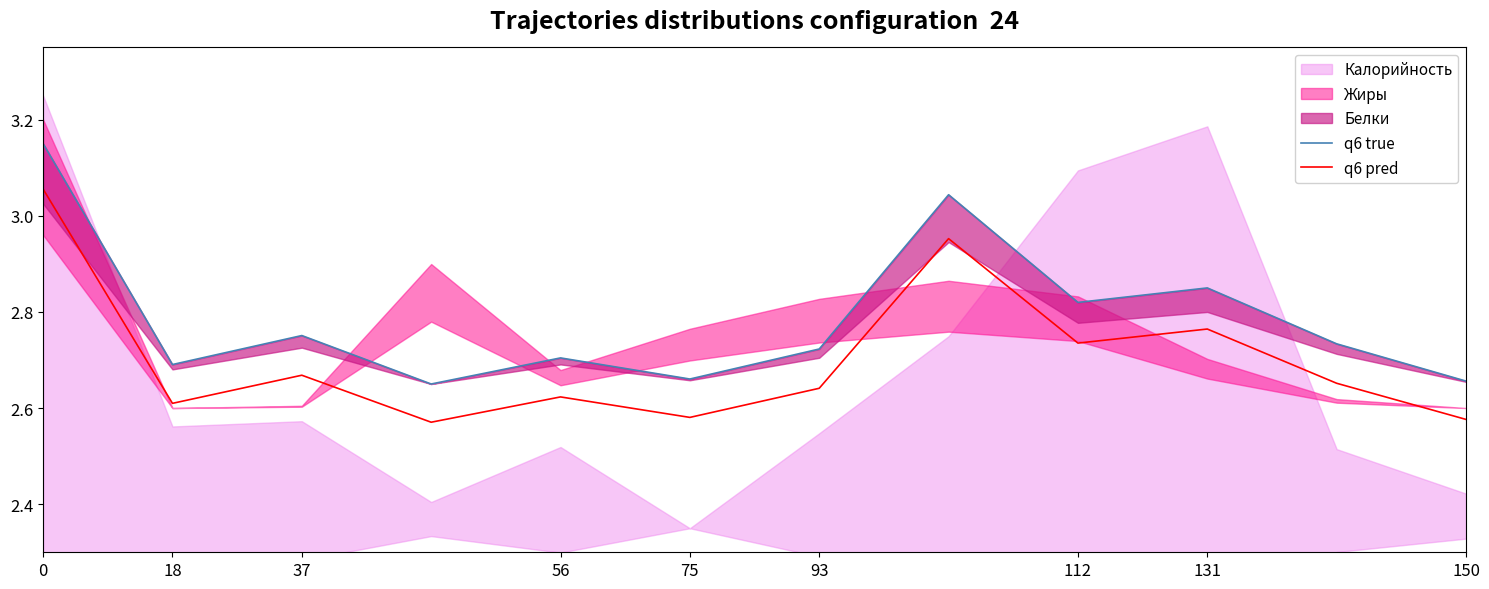

What is the value of the q6 pred point at the 4th from the left?

2.6